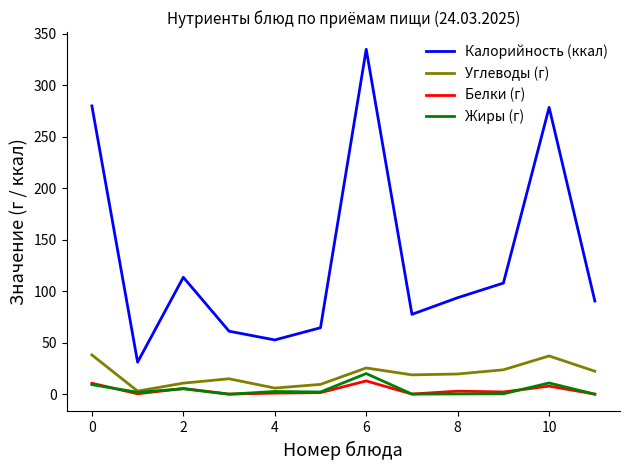

What is the highest value of the Белки (г) series?

13.0